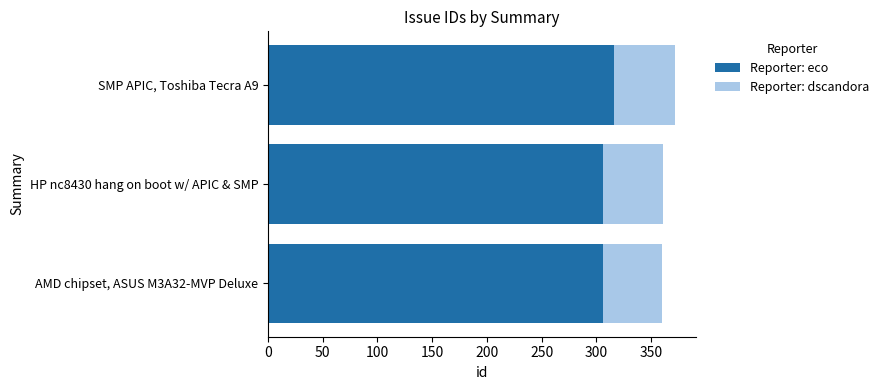

Count the number of data series in this chart.

2